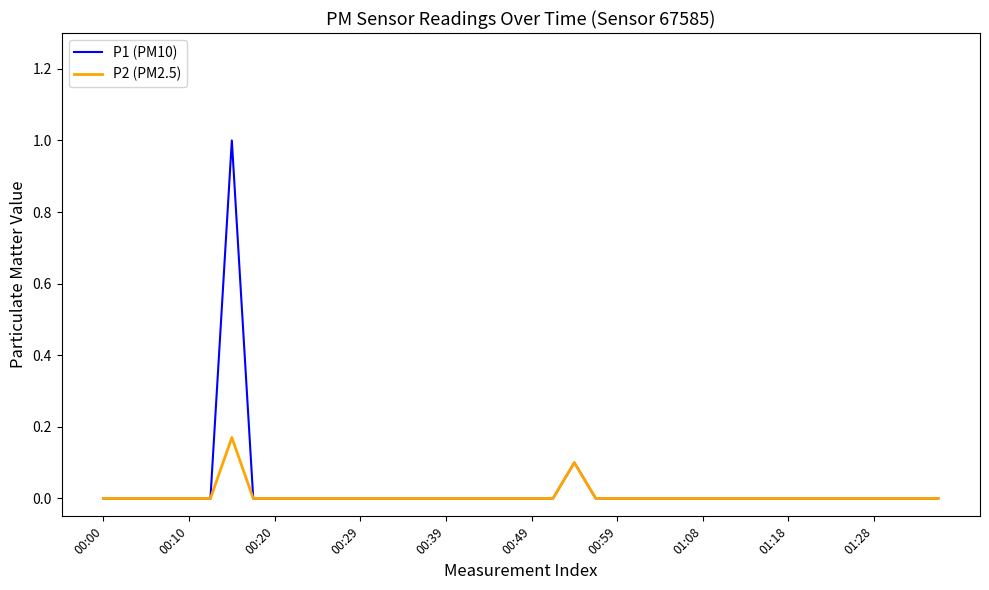

Is this an area chart (filled region under the line)?

No